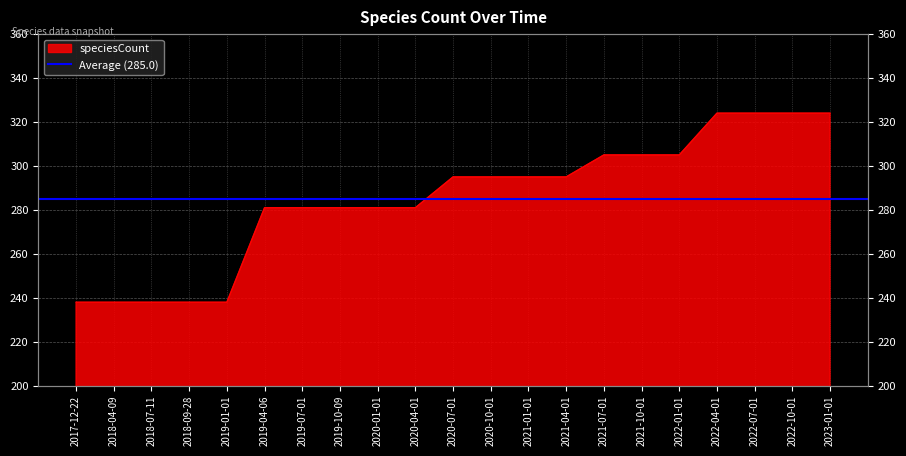

Rank the categories by value from highest to lowest.

2022-04-01, 2022-07-01, 2022-10-01, 2023-01-01, 2021-07-01, 2021-10-01, 2022-01-01, 2020-07-01, 2020-10-01, 2021-01-01, 2021-04-01, 2019-04-06, 2019-07-01, 2019-10-09, 2020-01-01, 2020-04-01, 2017-12-22, 2018-04-09, 2018-07-11, 2018-09-28, 2019-01-01